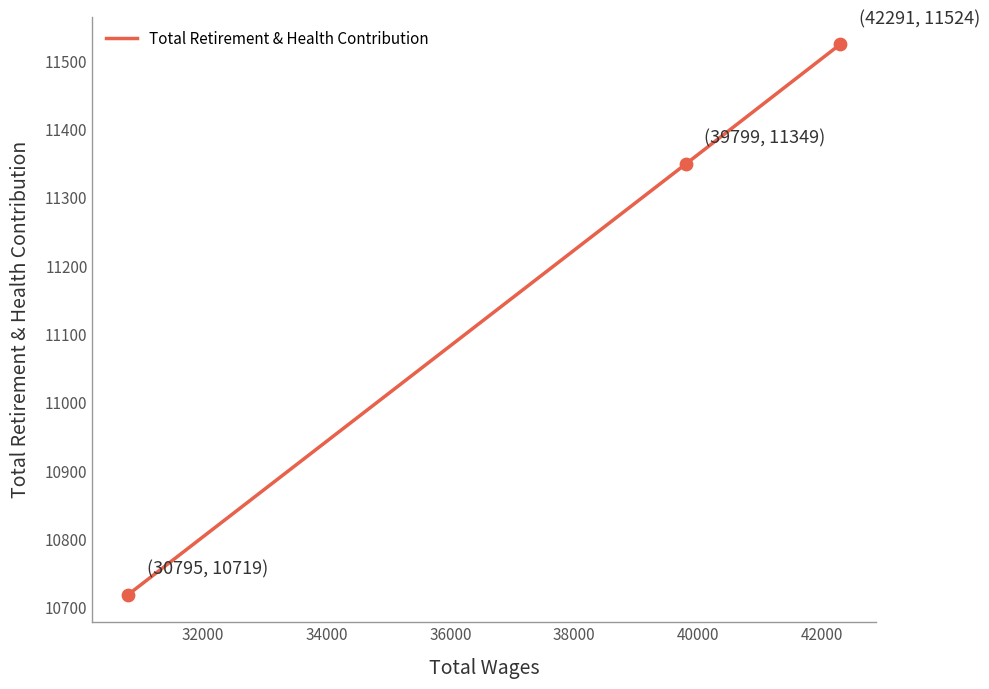

What is the difference between the maximum and minimum values?

805